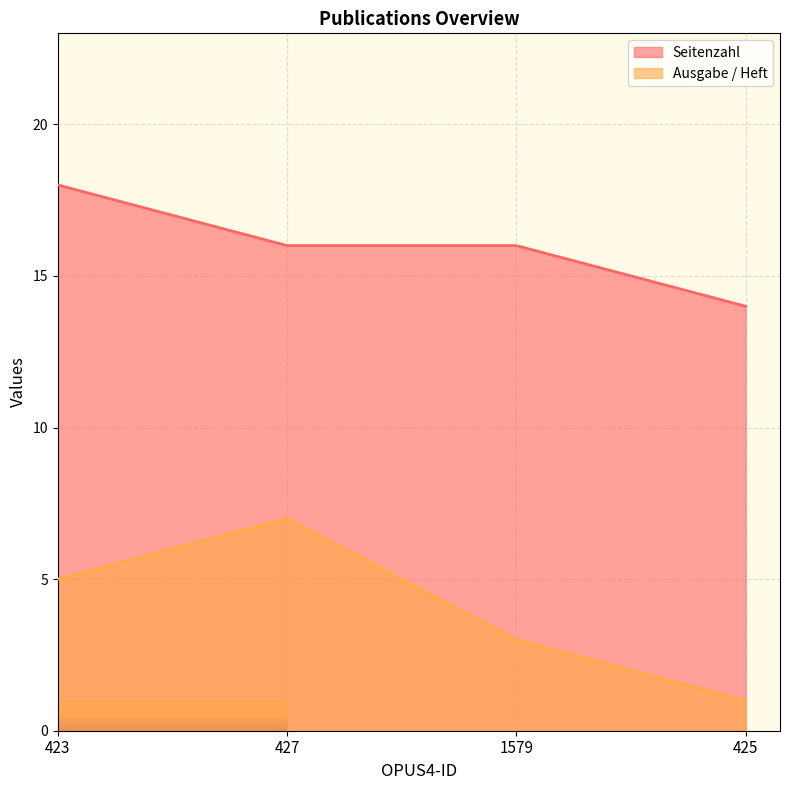

True or false: Ausgabe / Heft and Seitenzahl cross at least once.

False